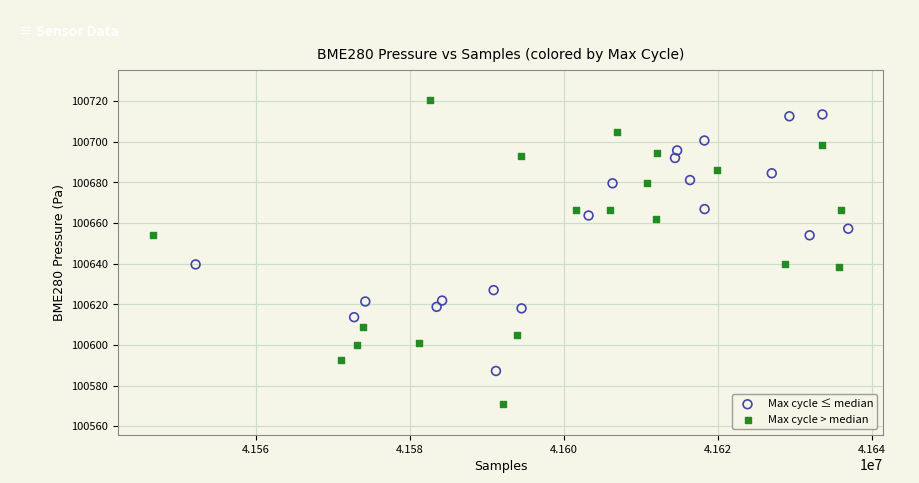

Which series has the largest Y range (max minus min)?

Max cycle > median